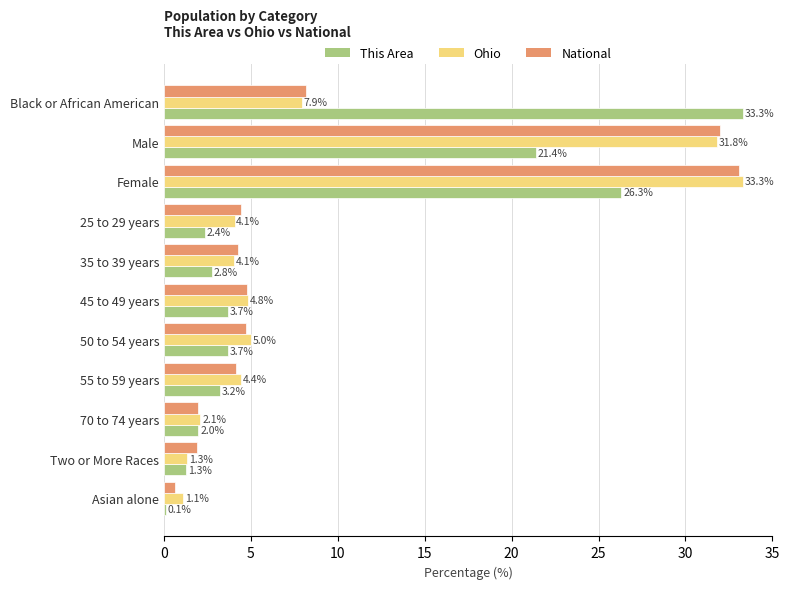

At which category is the sum across all series the highest?

Female